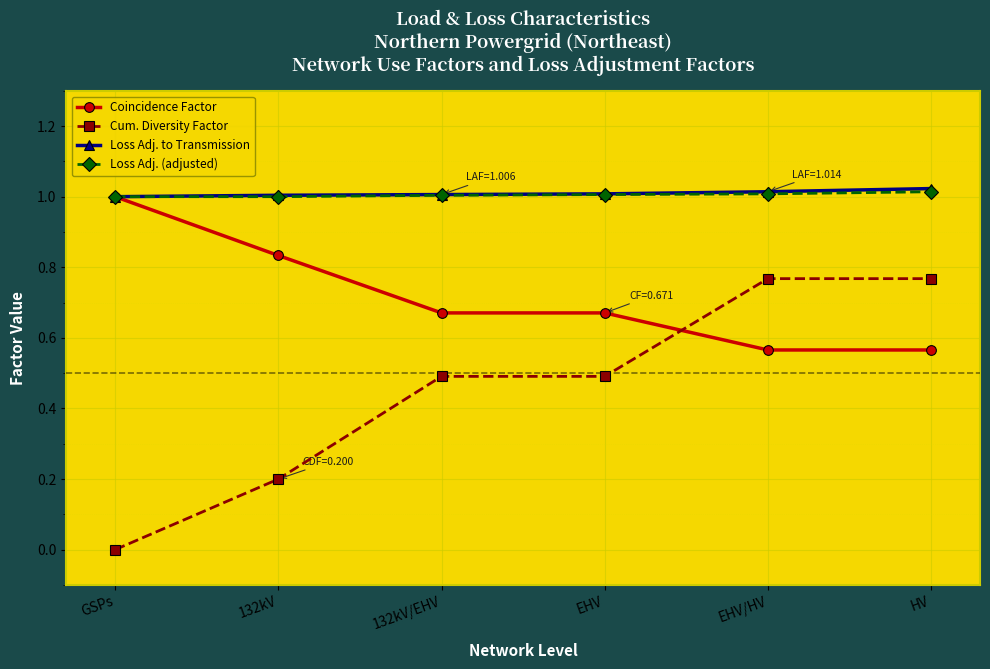

True or false: Loss Adj. (adjusted) and Cum. Diversity Factor cross at least once.

False